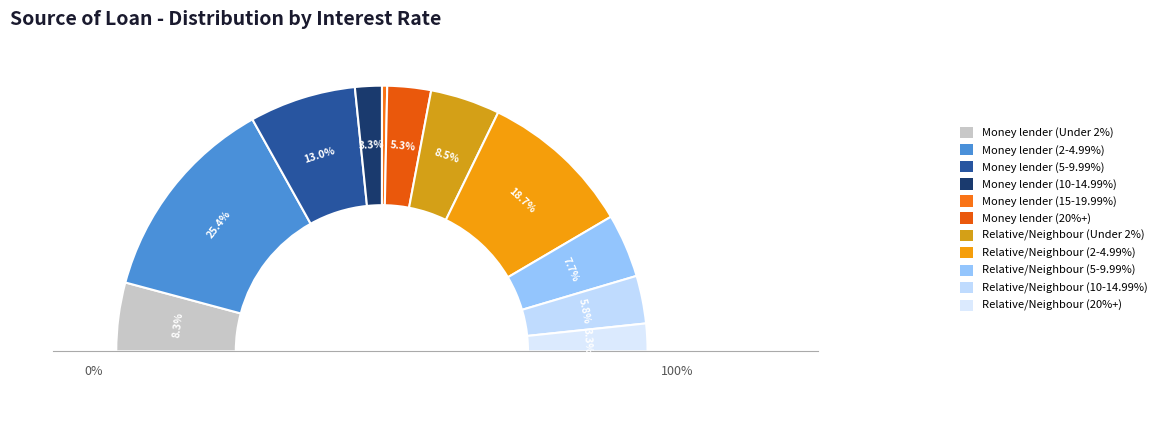

To the nearest percent, what percentage of the pie is Money lender (2-4.99%)?

25%